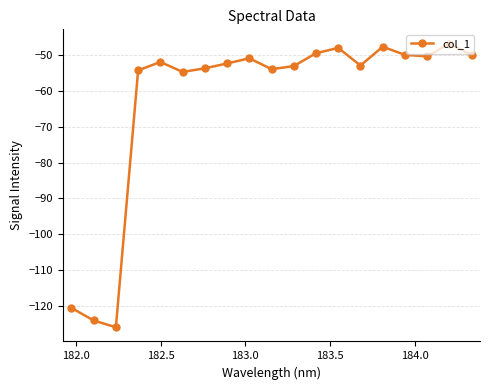

What is the value of the 2nd point from the left?

-123.9